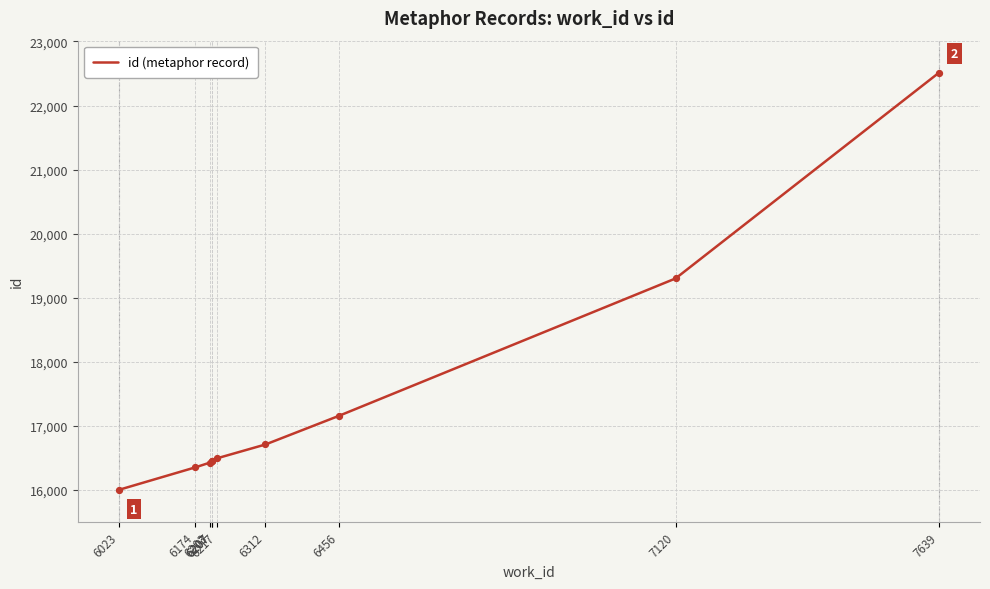

Between 7639 and 6207, which is larger?

7639